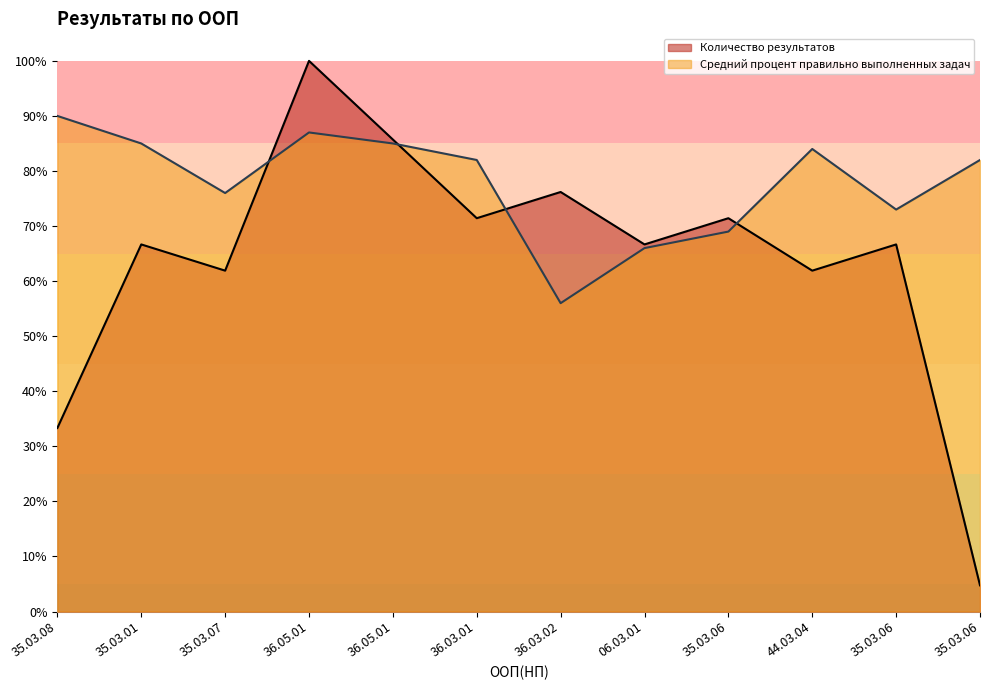

Is the value of Количество результатов at 35.03.01 greater than the value of Средний процент правильно выполненных задач at 44.03.04?

No